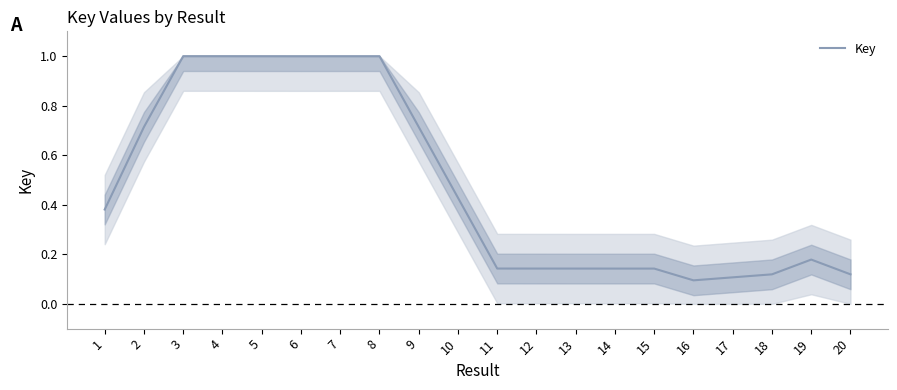

The value at 14 is 0.1. True or false?

True